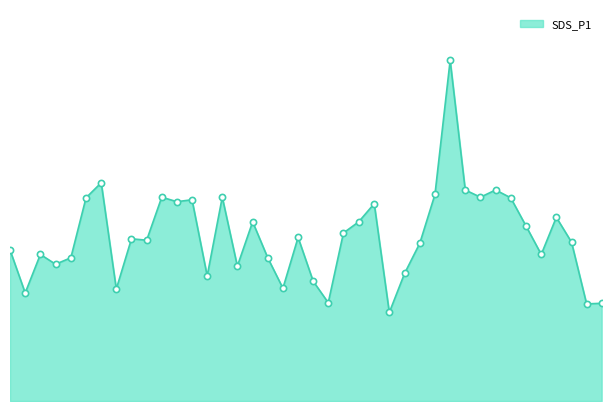

Does the chart have visible grid lines?

No